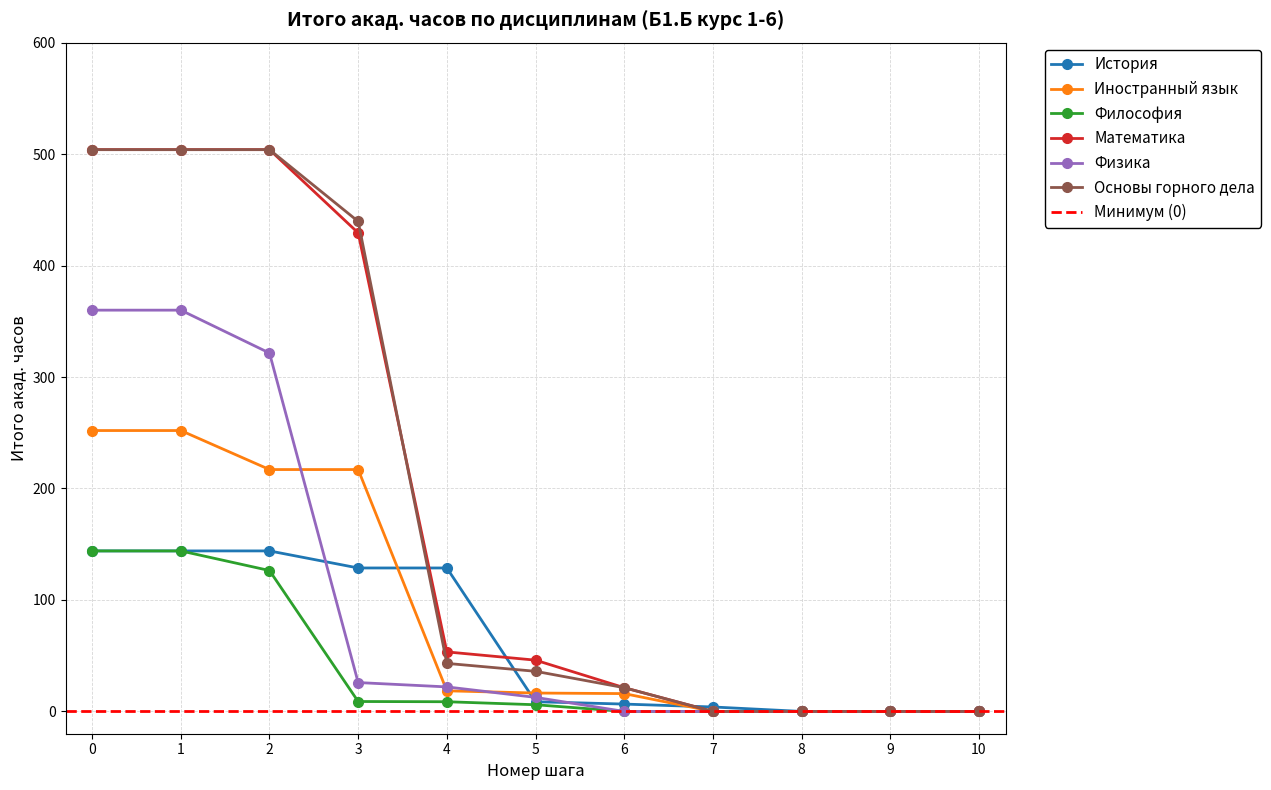

True or false: Основы горного дела and Физика intersect in this chart.

False